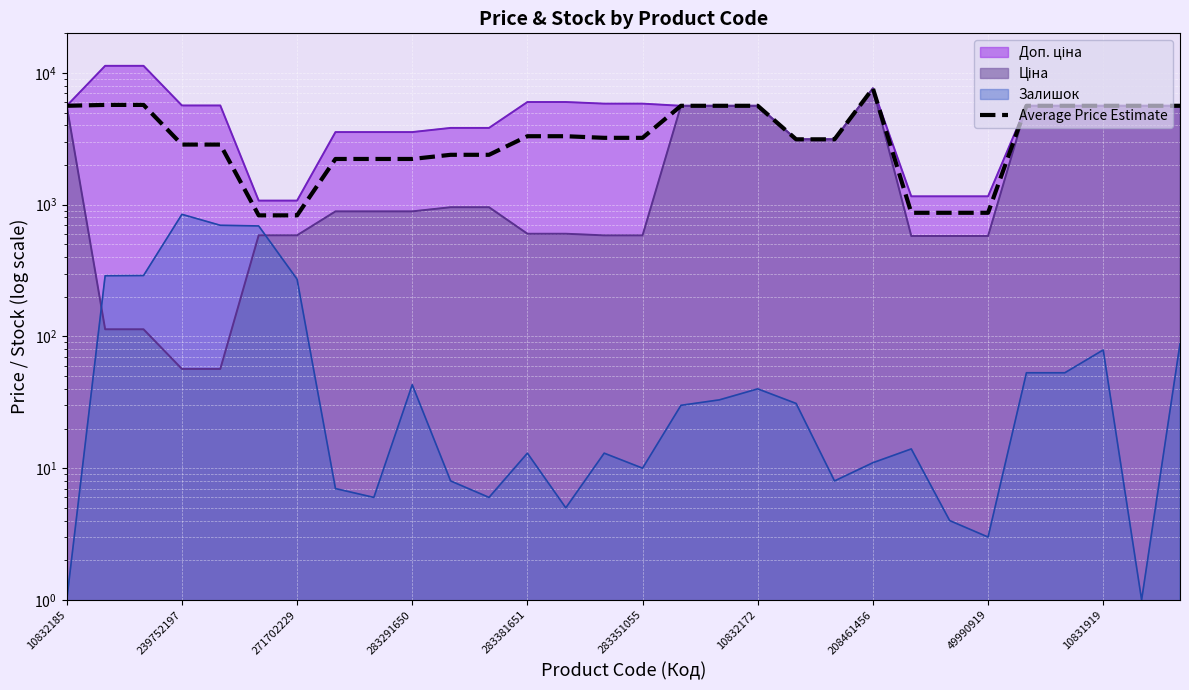

What is the value of the 23rd point from the left?

868.4